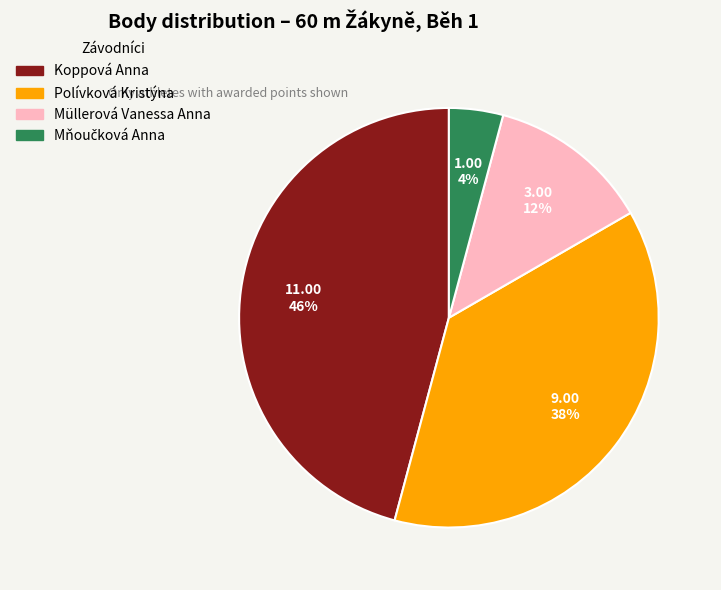

Which slice is the largest?

Koppová Anna